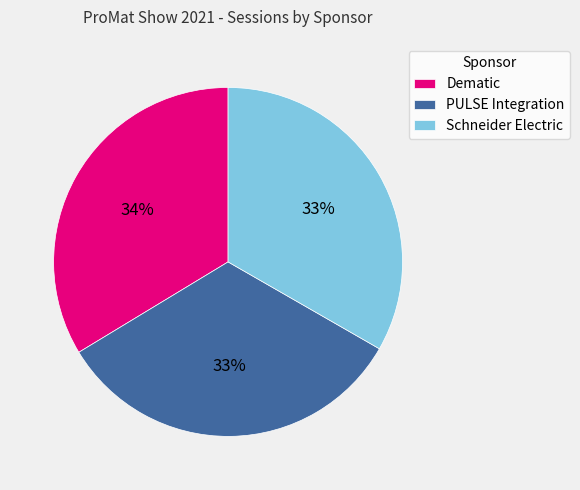

What is the ratio of the value at Schneider Electric to the value at Dematic?

1.0